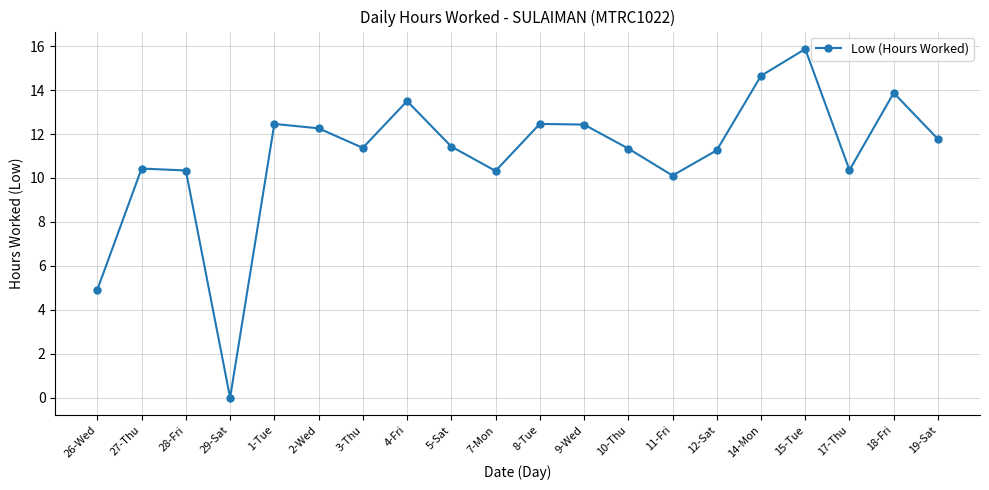

At which label is the value closest to 7?

26-Wed